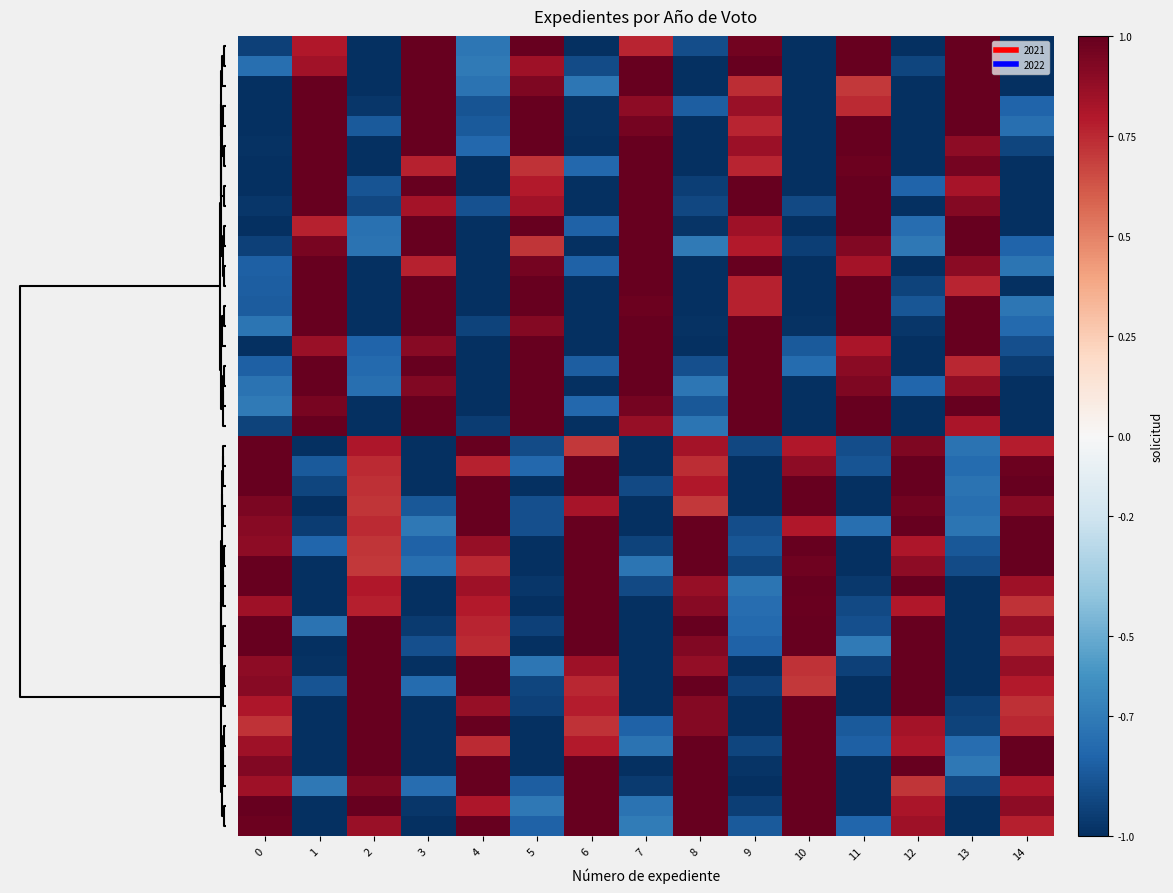

How many categories are shown in the chart?

15